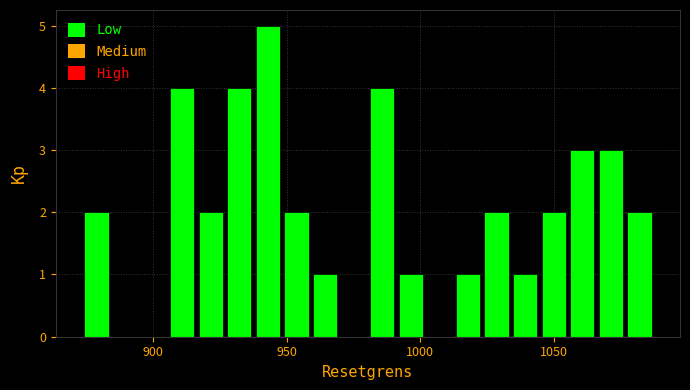

Read against the x-axis, roughly where is the centre of the tallest bar?

945